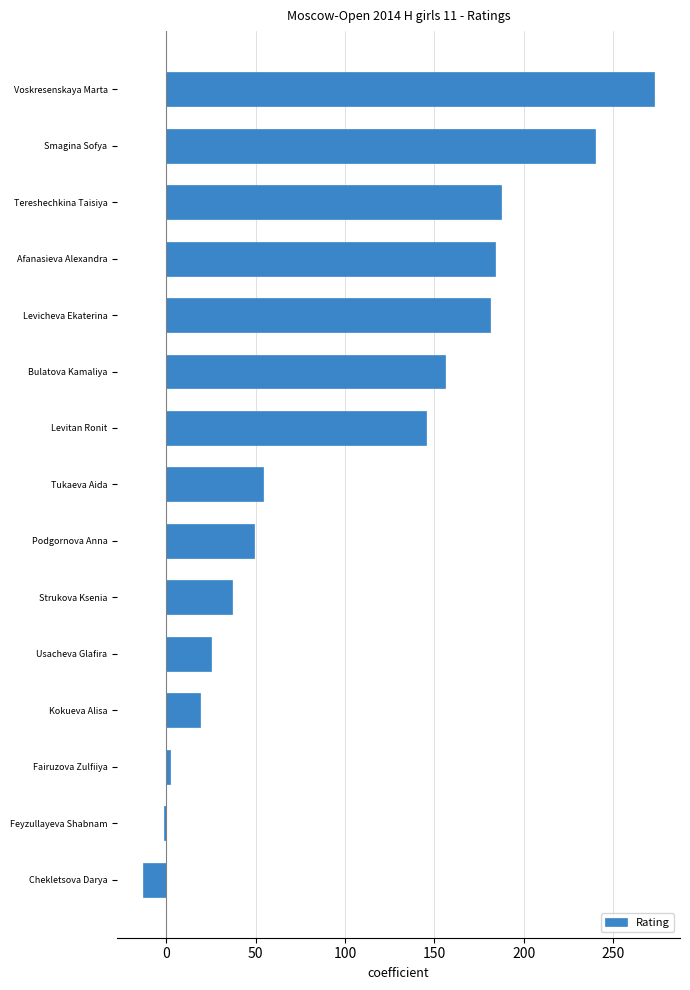

What is the label of the 14th bar from the bottom?

Smagina Sofya